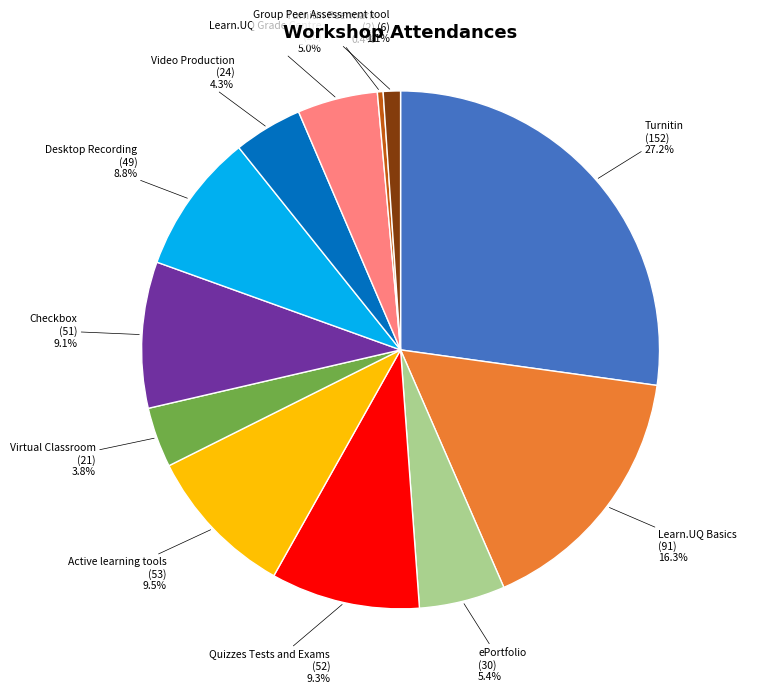

Is there a majority slice in this chart?

No